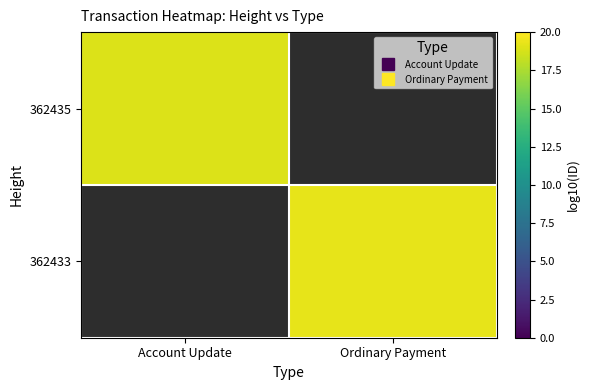

What is the minimum value shown in the chart?

19.0